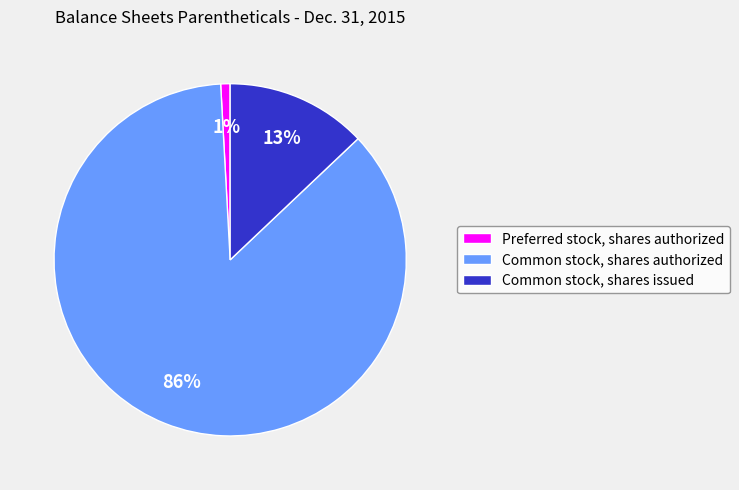

How many segments does this pie chart have?

3